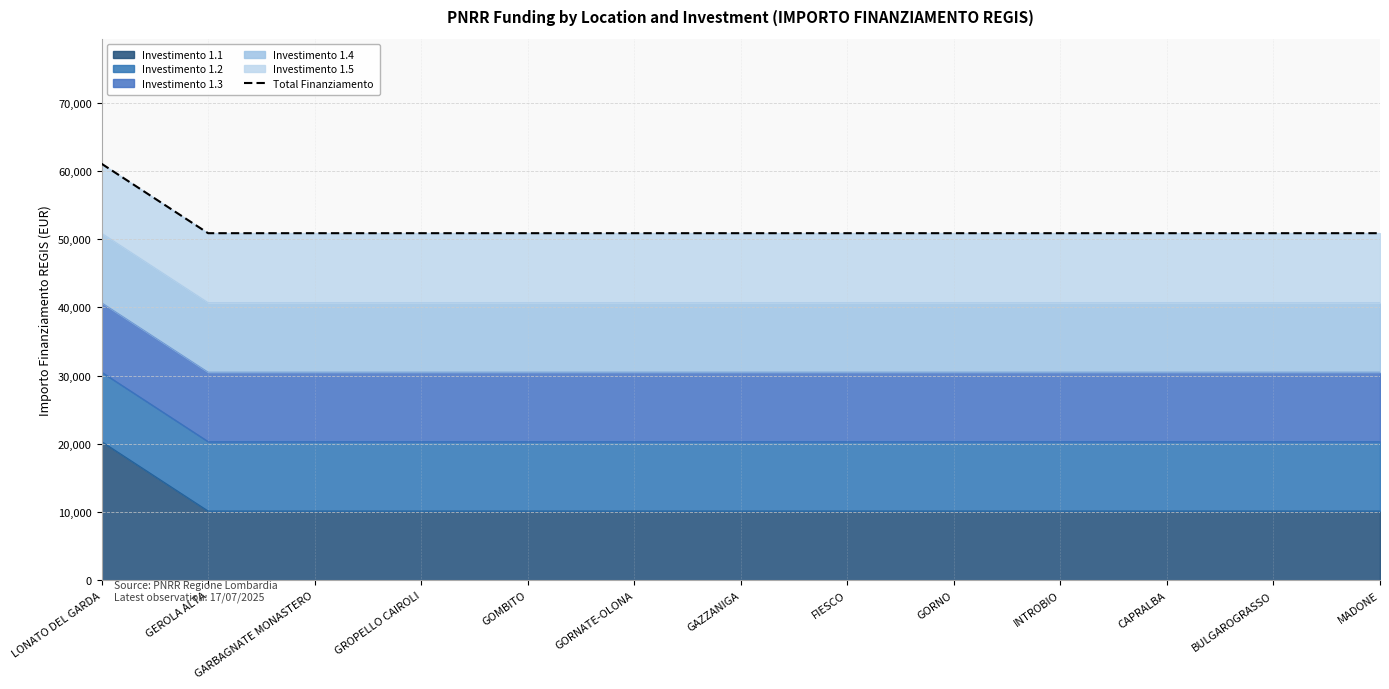

List the labels in order of value, smallest first.

GEROLA ALTA, GARBAGNATE MONASTERO, GROPELLO CAIROLI, GOMBITO, GORNATE-OLONA, GAZZANIGA, FIESCO, GORNO, INTROBIO, CAPRALBA, BULGAROGRASSO, MADONE, LONATO DEL GARDA